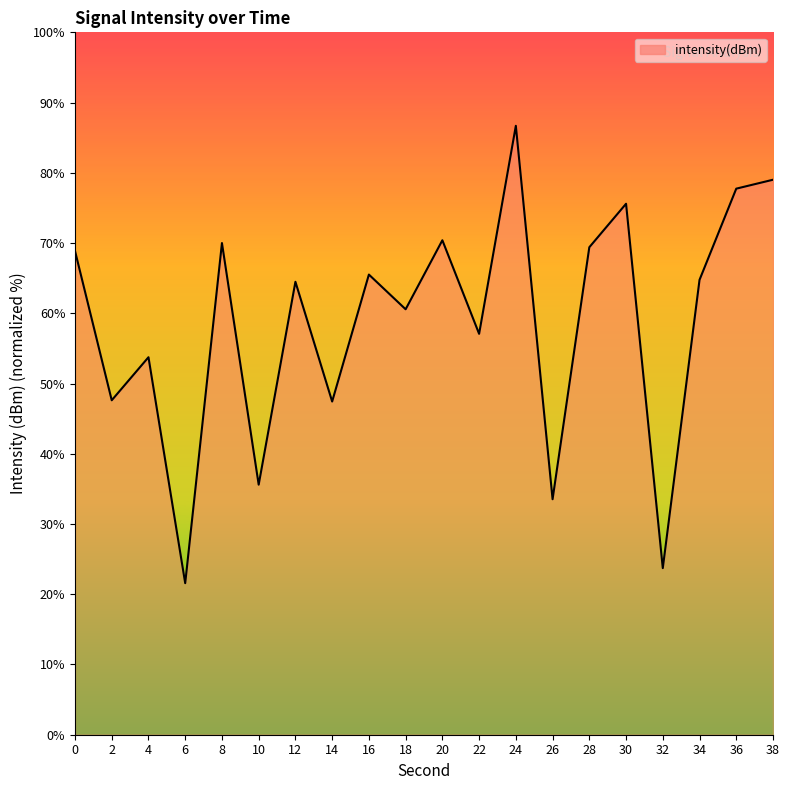

How many lines are shown in the chart?

1